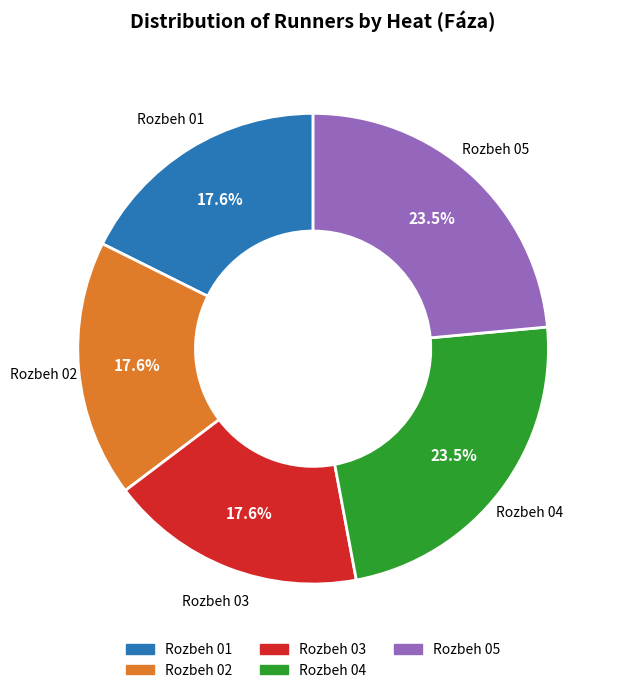

Count the number of slices in the pie.

5